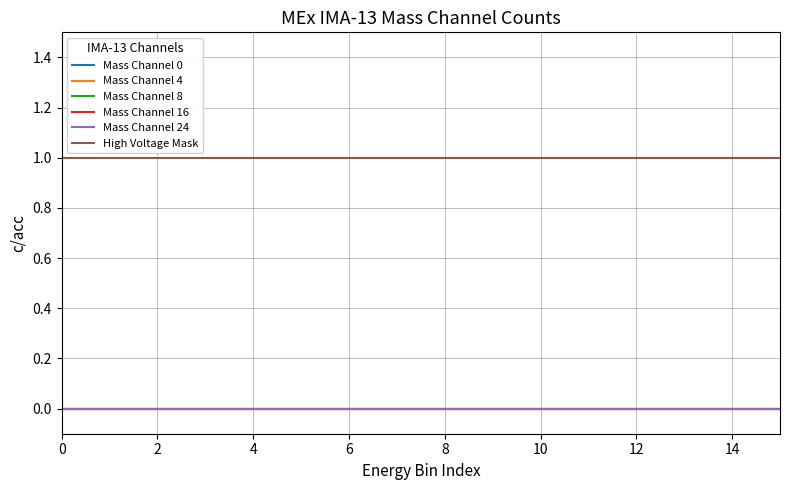

How many lines are shown in the chart?

6